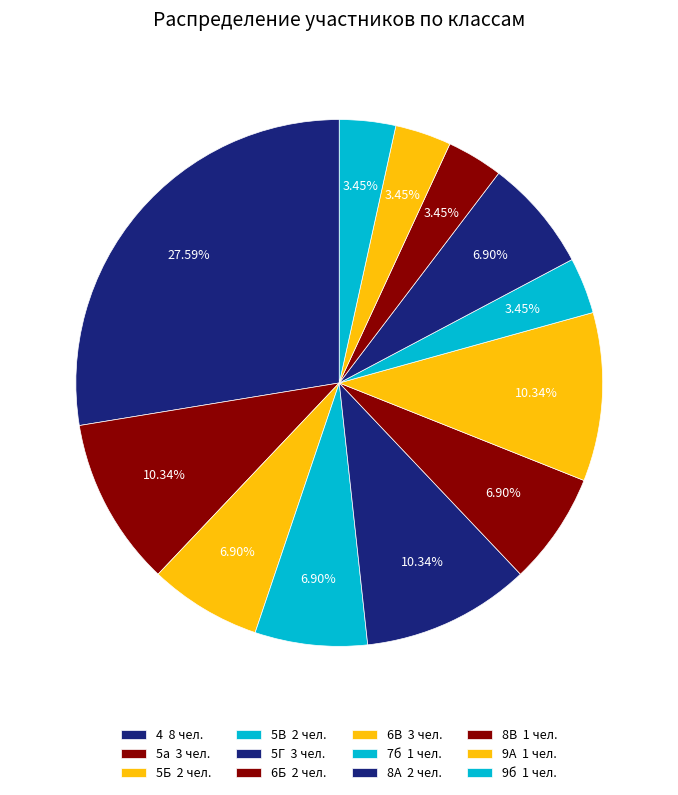

The 4 slice represents 38% of the pie. True or false?

False